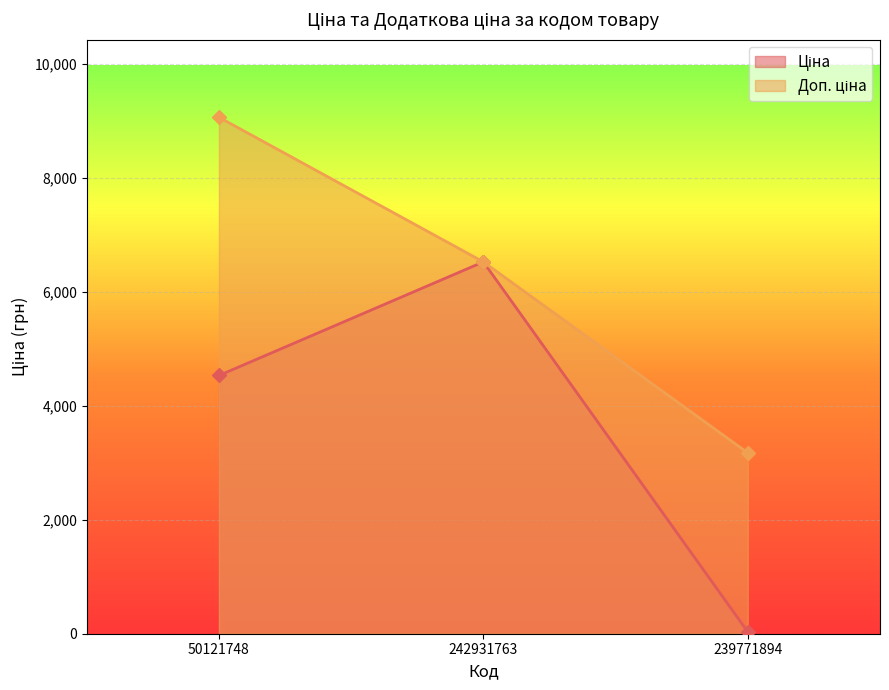

True or false: Ціна has a value of 31.7 at 239771894.

True